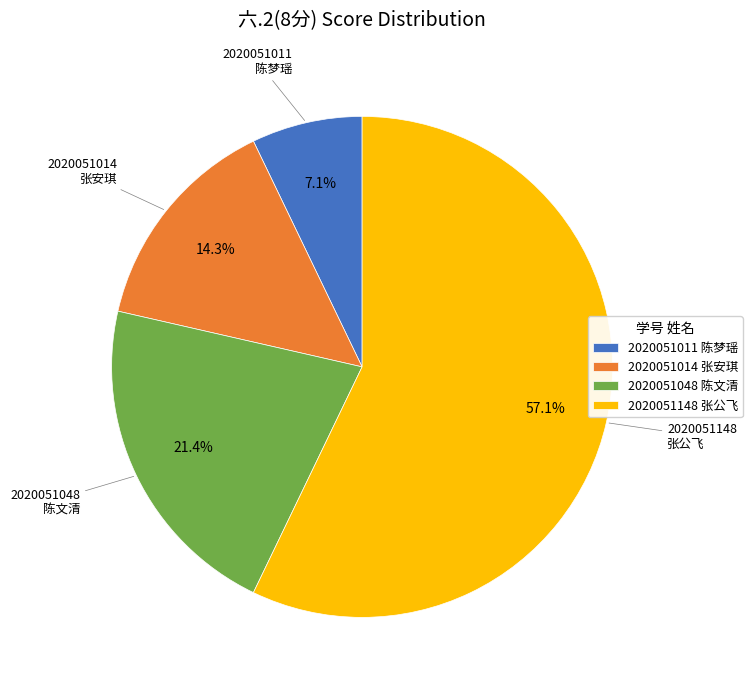

Which slice is the smallest?

2020051011 陈梦瑶